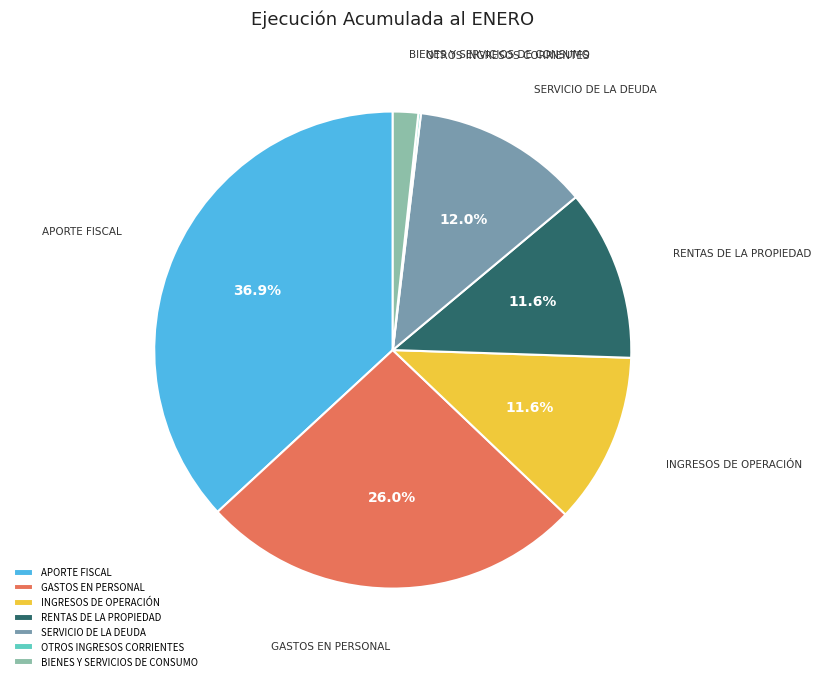

What percentage do APORTE FISCAL and SERVICIO DE LA DEUDA together represent?

48.9%